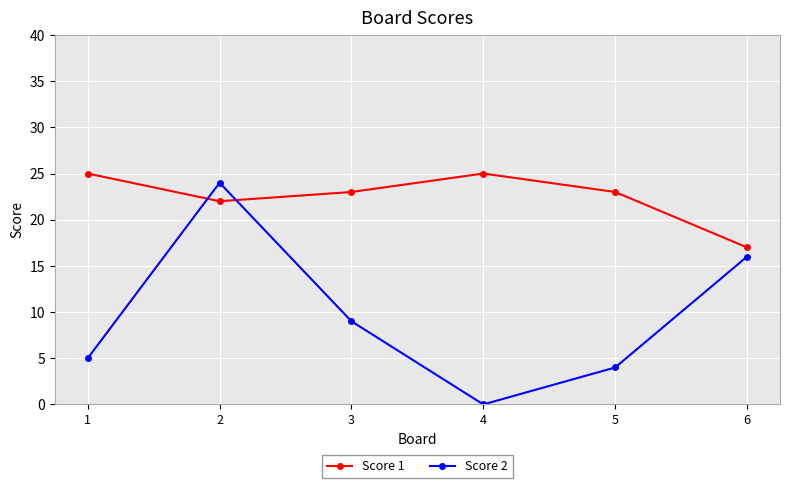

What value does the Score 1 series have at 4?

25